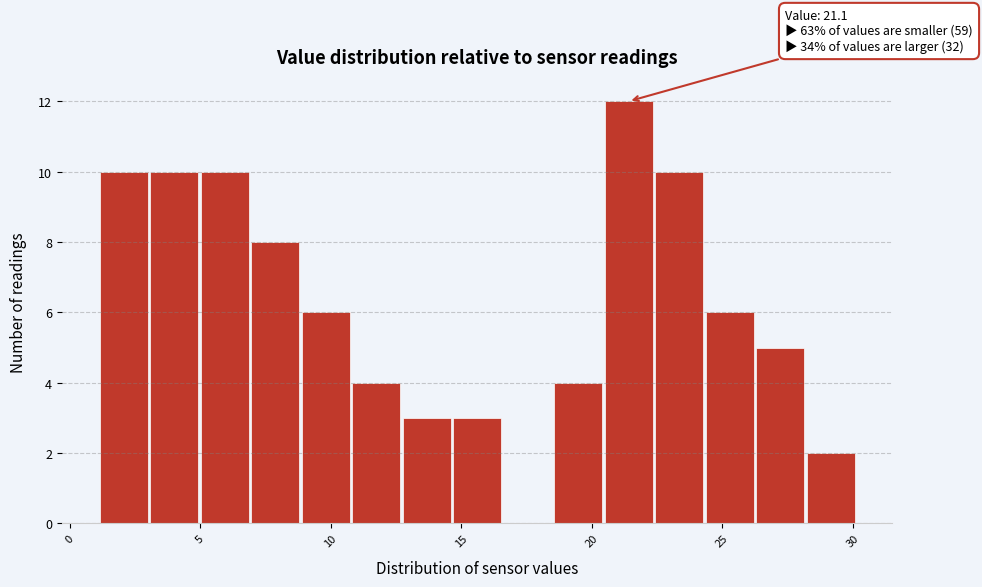

Read against the x-axis, roughly where is the centre of the tallest bar?

21.5